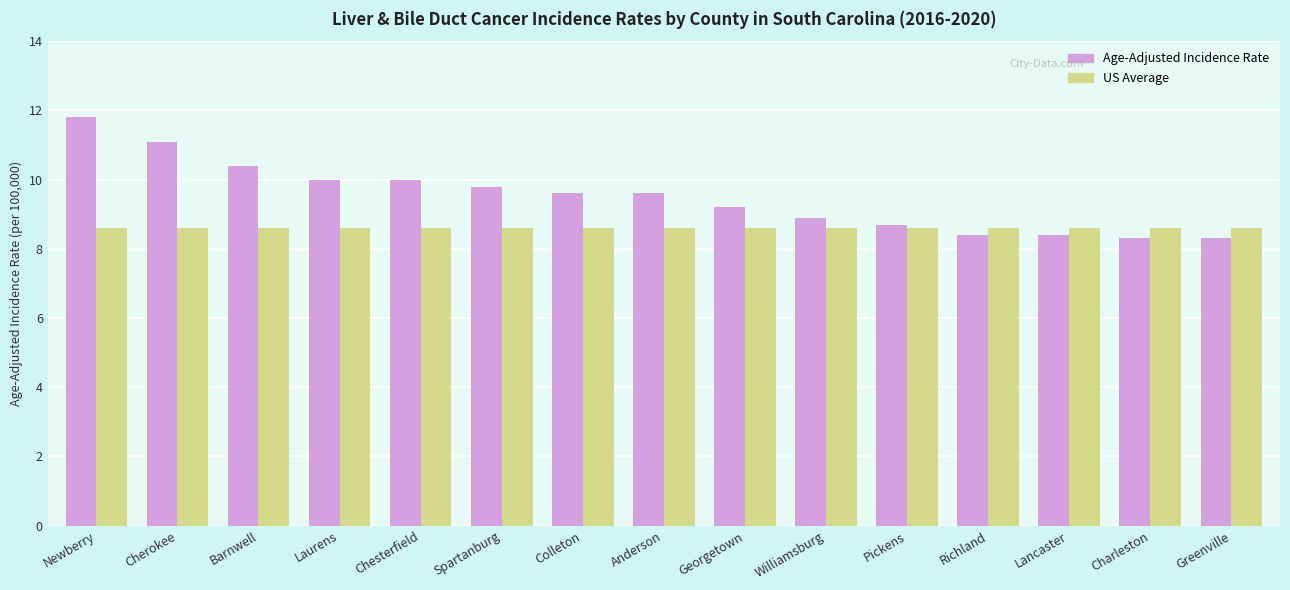

What is the label of the 5th bar from the right?

Pickens